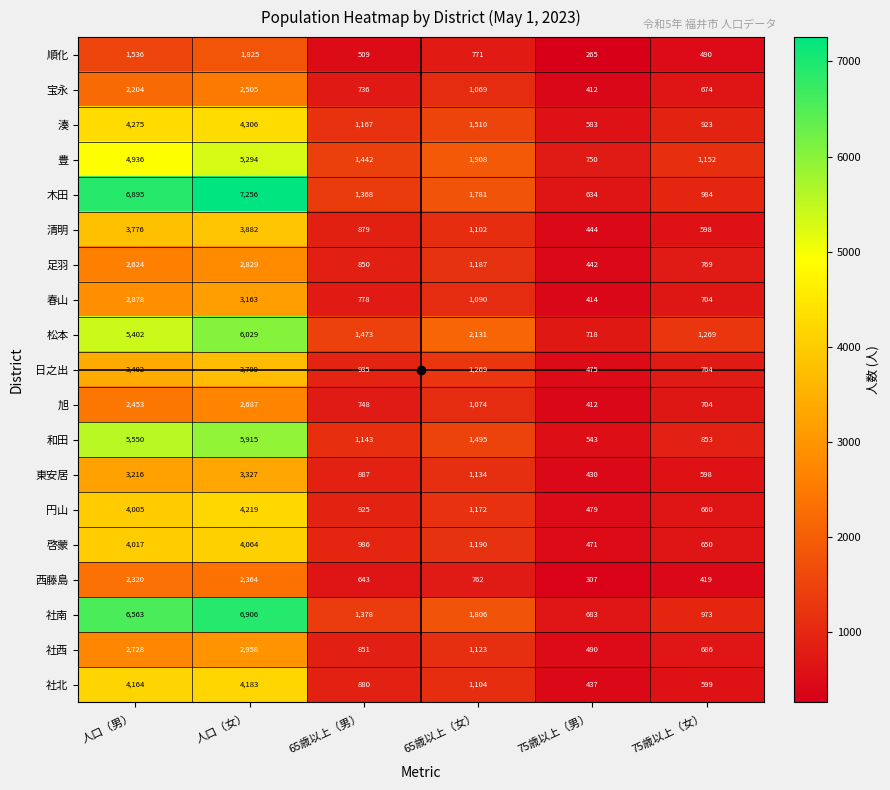

Where is 松本 nearest to the value 3373?

65歳以上（女）